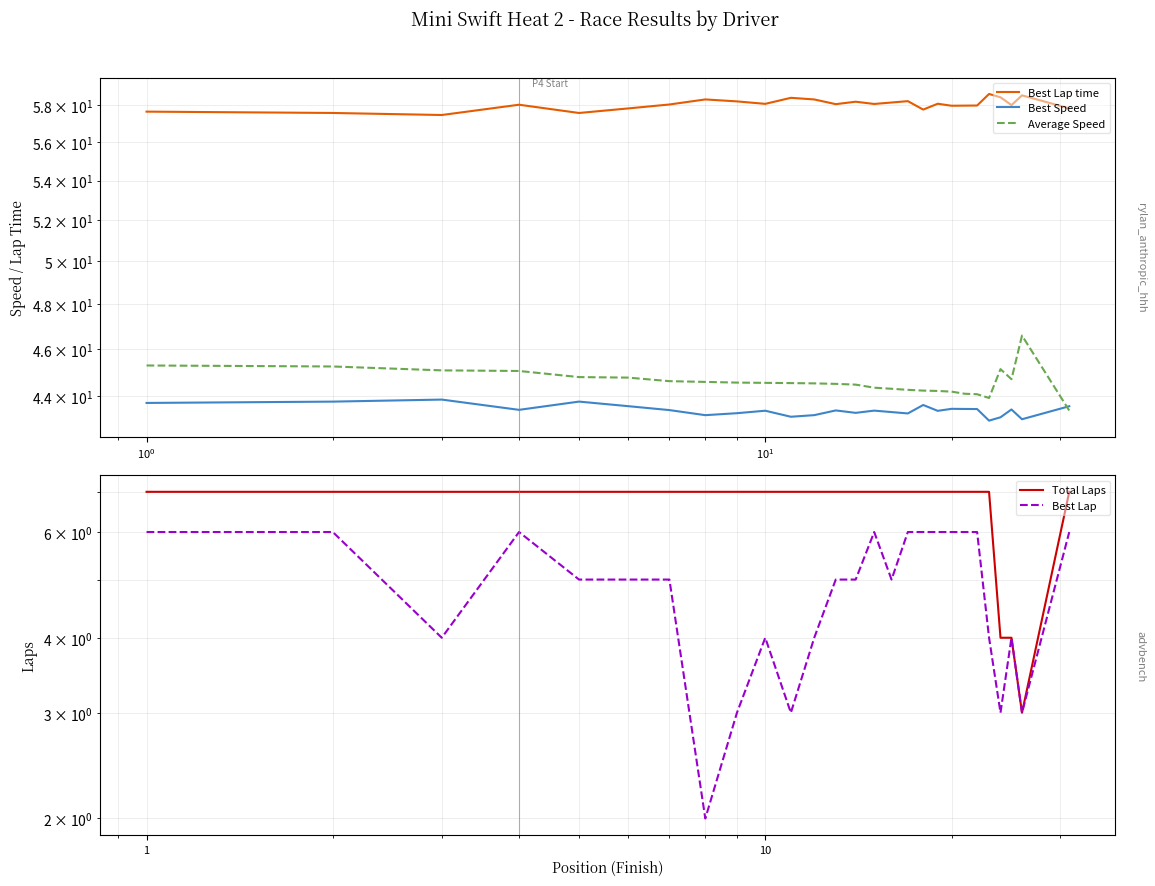

Reading left to right, list all the values displayed in this chart.

Best Lap time: 57.7	57.6	57.5	58.0	57.6	57.8	58.0	58.3	58.2	58.1	58.4	58.3	58.1	58.2	58.1	58.2	58.2	57.8	58.1	58.0	58.0	58.0	58.6	58.4	58.0	58.6	57.8
Best Speed: 43.7	43.8	43.8	43.4	43.8	43.6	43.4	43.2	43.3	43.4	43.1	43.2	43.4	43.3	43.4	43.3	43.3	43.6	43.4	43.5	43.5	43.5	43.0	43.1	43.4	43.0	43.6
Average Speed: 45.3	45.2	45.1	45.1	44.8	44.8	44.6	44.6	44.6	44.5	44.5	44.5	44.5	44.5	44.3	44.3	44.3	44.2	44.2	44.2	44.1	44.1	43.9	45.1	44.7	46.6	43.4
Total Laps: 7.0	7.0	7.0	7.0	7.0	7.0	7.0	7.0	7.0	7.0	7.0	7.0	7.0	7.0	7.0	7.0	7.0	7.0	7.0	7.0	7.0	7.0	7.0	4.0	4.0	3.0	7.0
Best Lap: 6.0	6.0	4.0	6.0	5.0	5.0	5.0	2.0	3.0	4.0	3.0	4.0	5.0	5.0	6.0	5.0	6.0	6.0	6.0	6.0	6.0	6.0	4.0	3.0	4.0	3.0	6.0